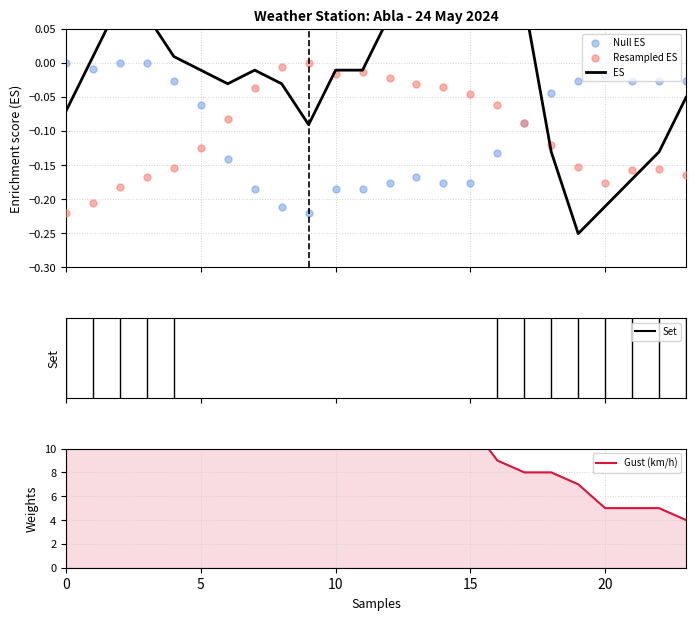

Which series has the largest Y range (max minus min)?

Gust (km/h)